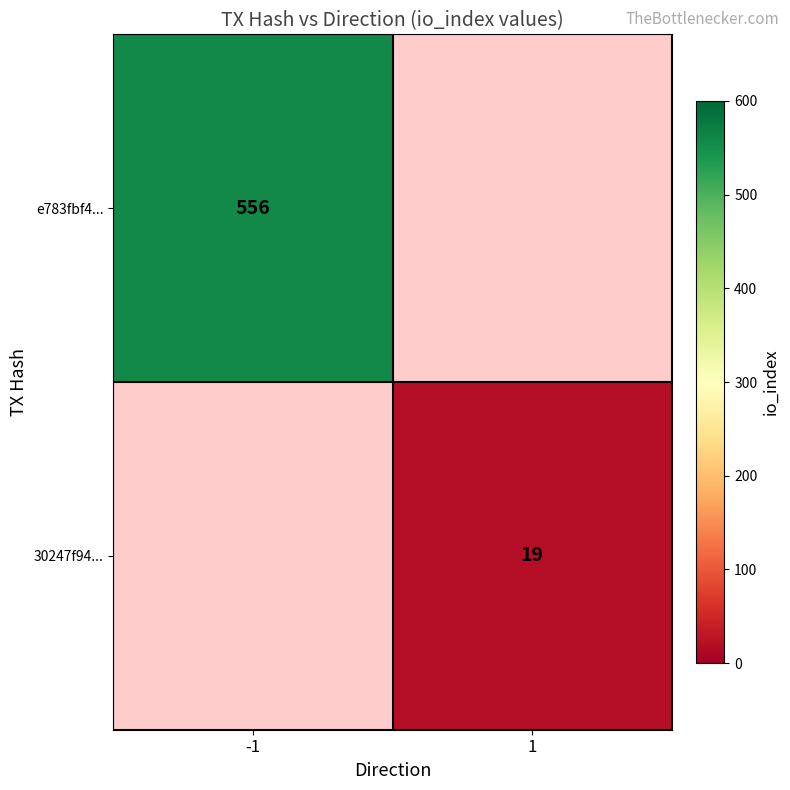

Is it true that e783fbf4... equals 556 at -1?

True